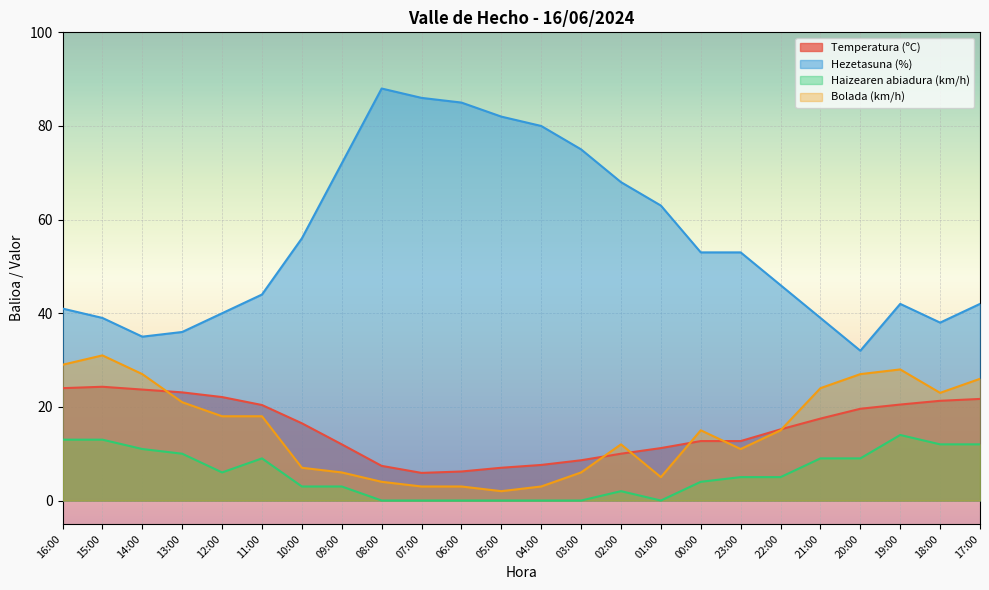

What is the sum of the Hezetasuna (%) values at 21:00 and 03:00?

114.0